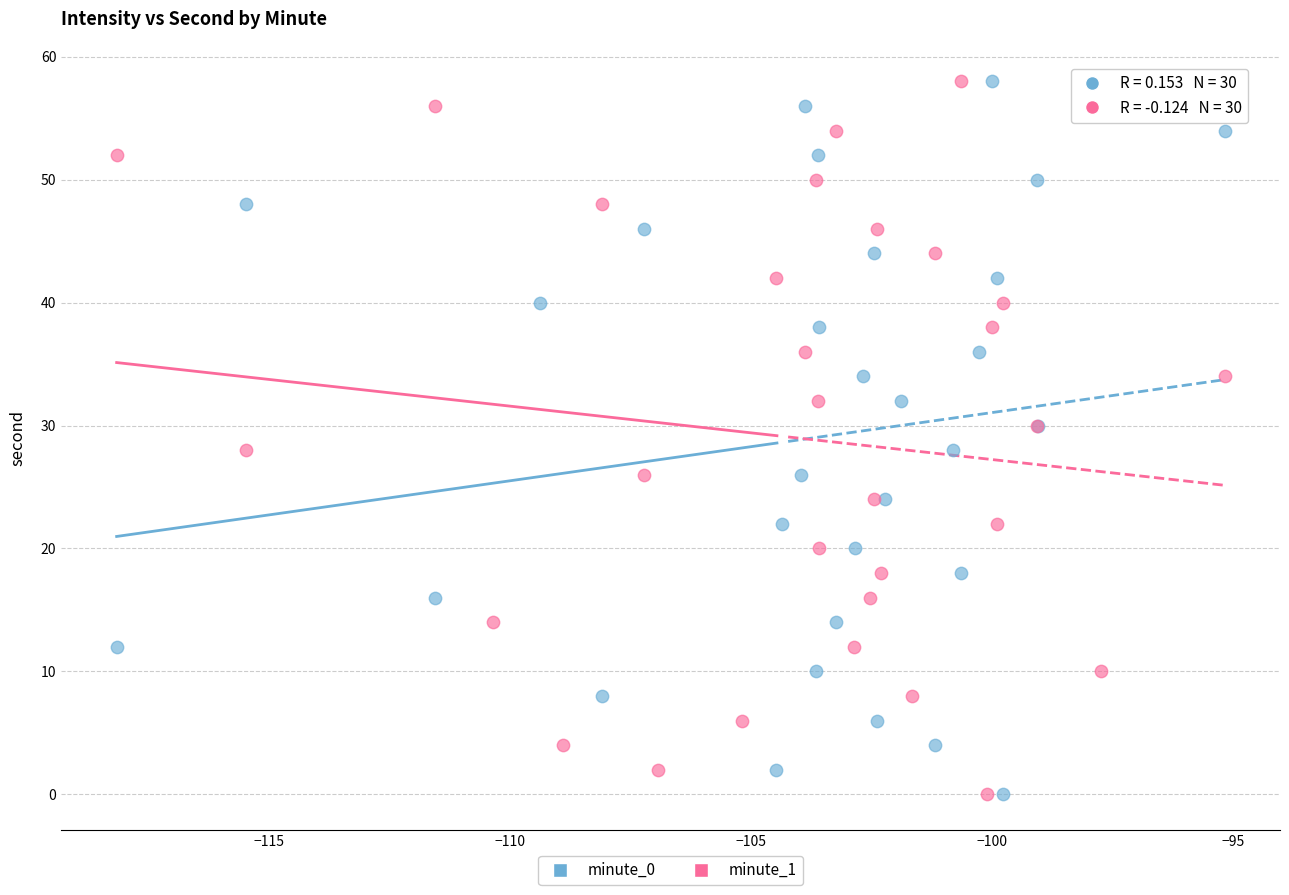

What are all the series names shown in the legend?

minute_0, minute_1